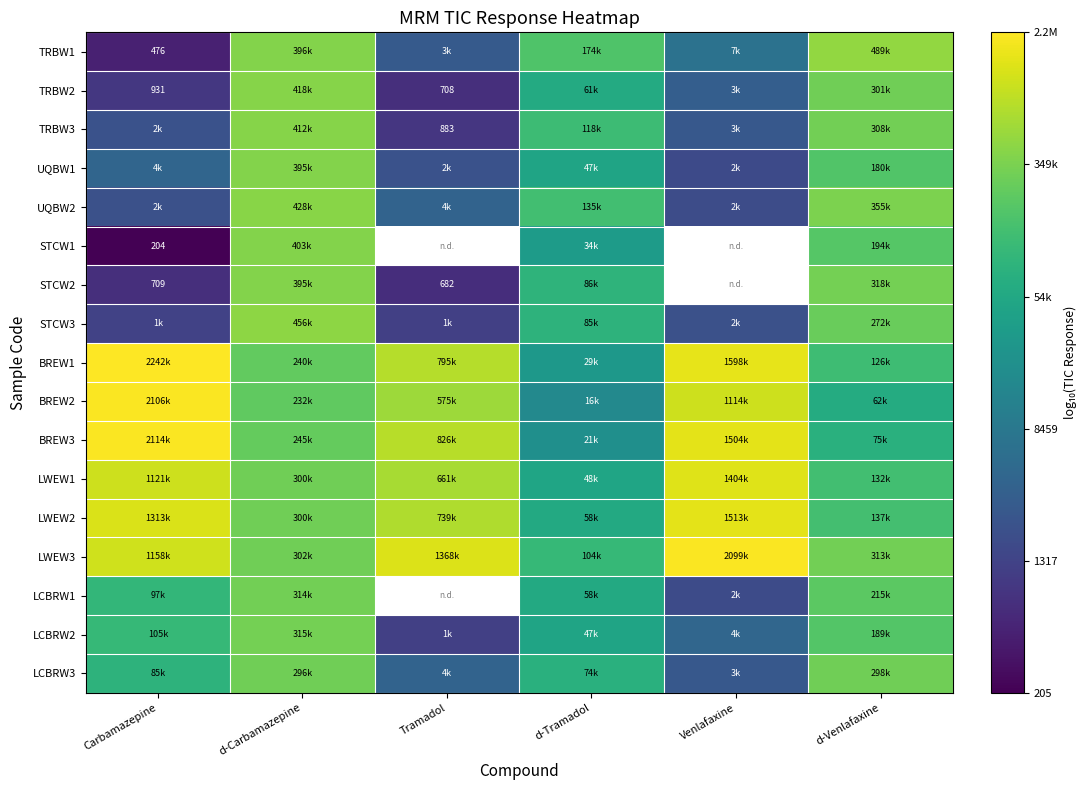

Rank the series by their maximum value, from lowest to highest.

LCBRW3, LCBRW1, LCBRW2, STCW2, UQBW1, STCW1, TRBW3, TRBW2, UQBW2, STCW3, TRBW1, LWEW1, LWEW2, LWEW3, BREW2, BREW3, BREW1